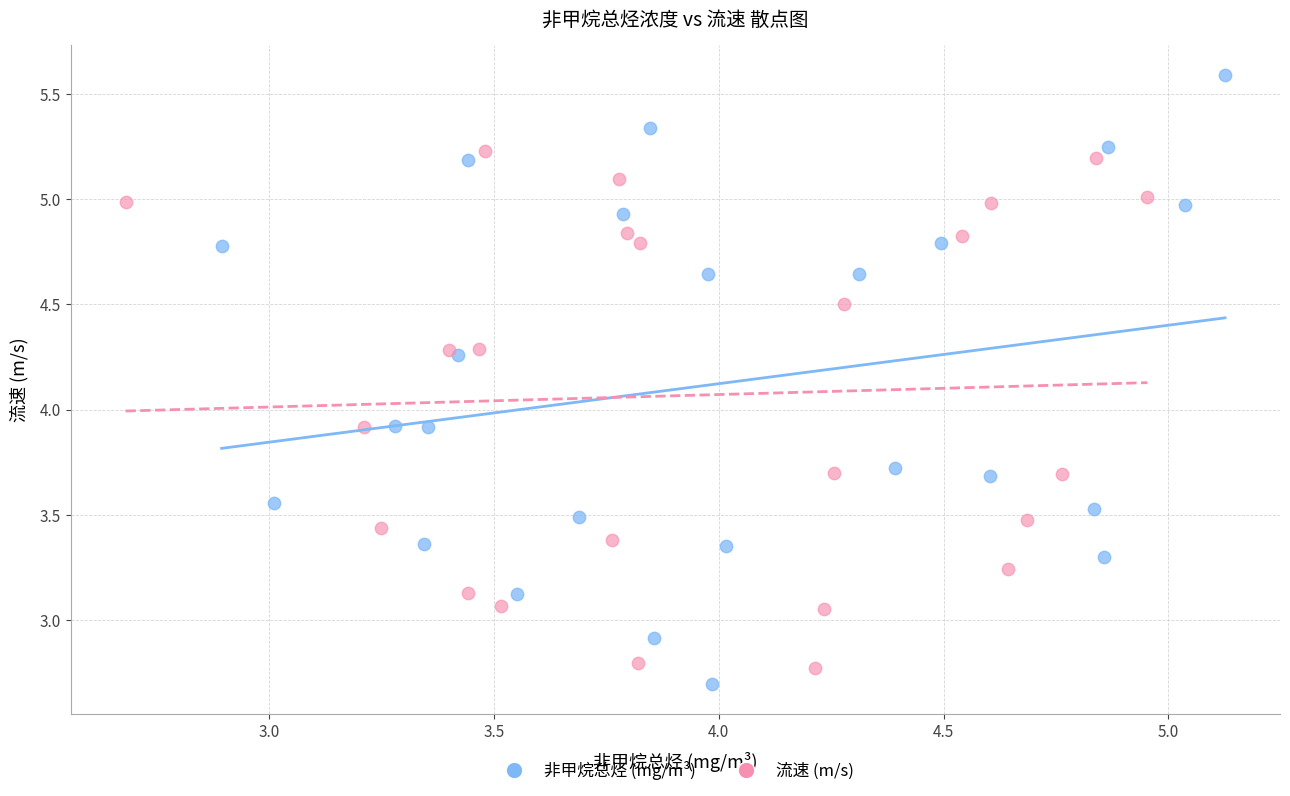

Which series reaches the minimum Y coordinate?

非甲烷总烃 (mg/m³)